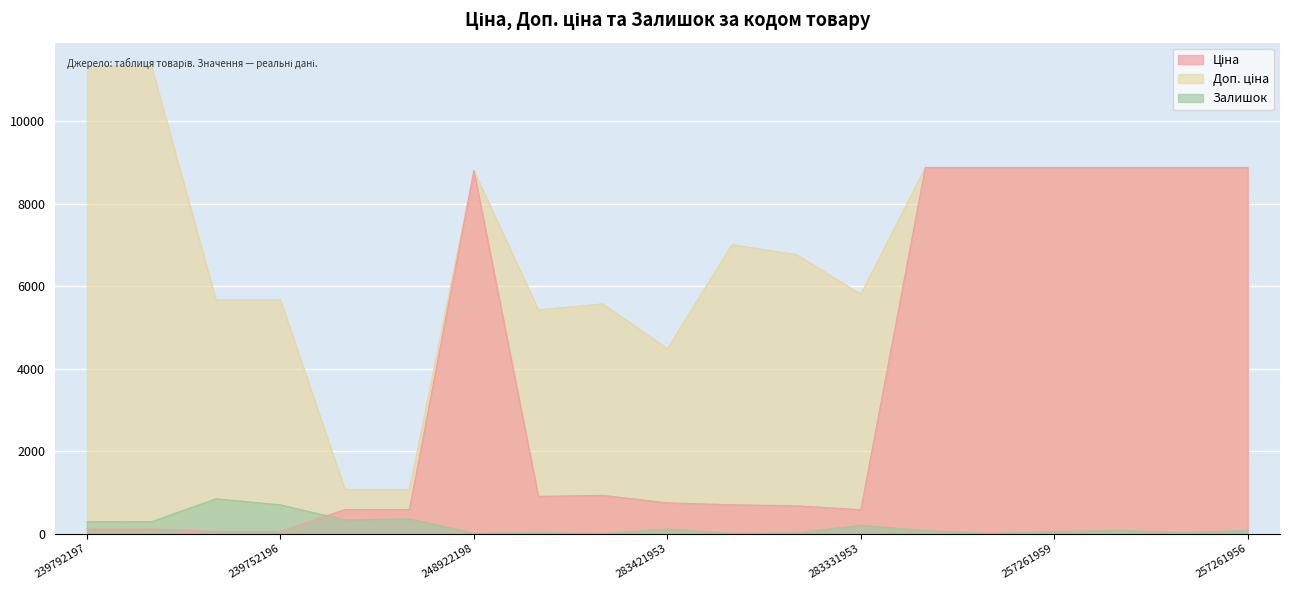

How many data points in Залишок are above 81?

8